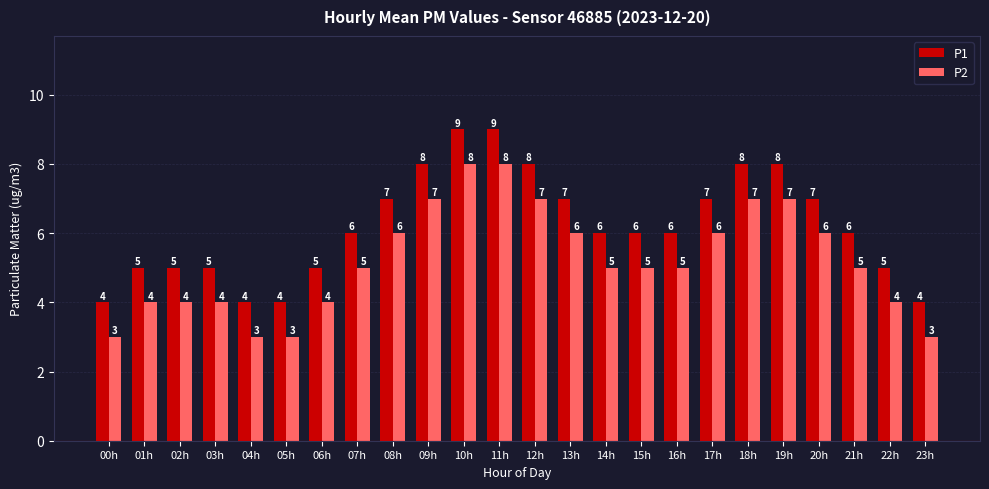

Which series has the largest total across all categories?

P1